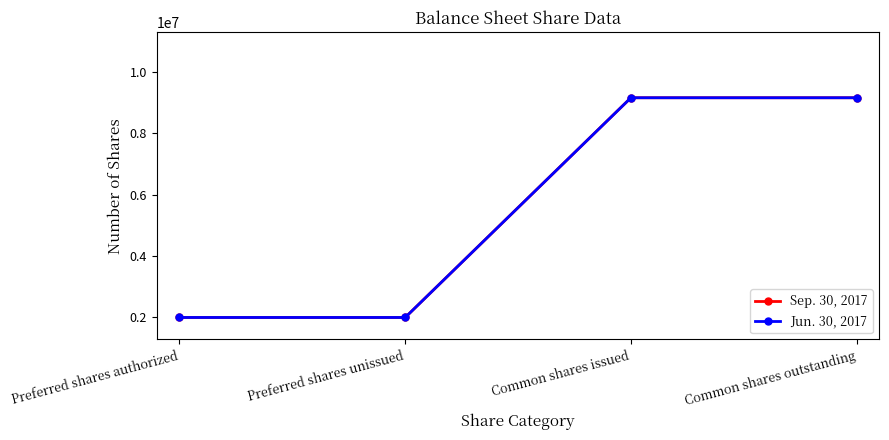

Does the chart have visible grid lines?

No